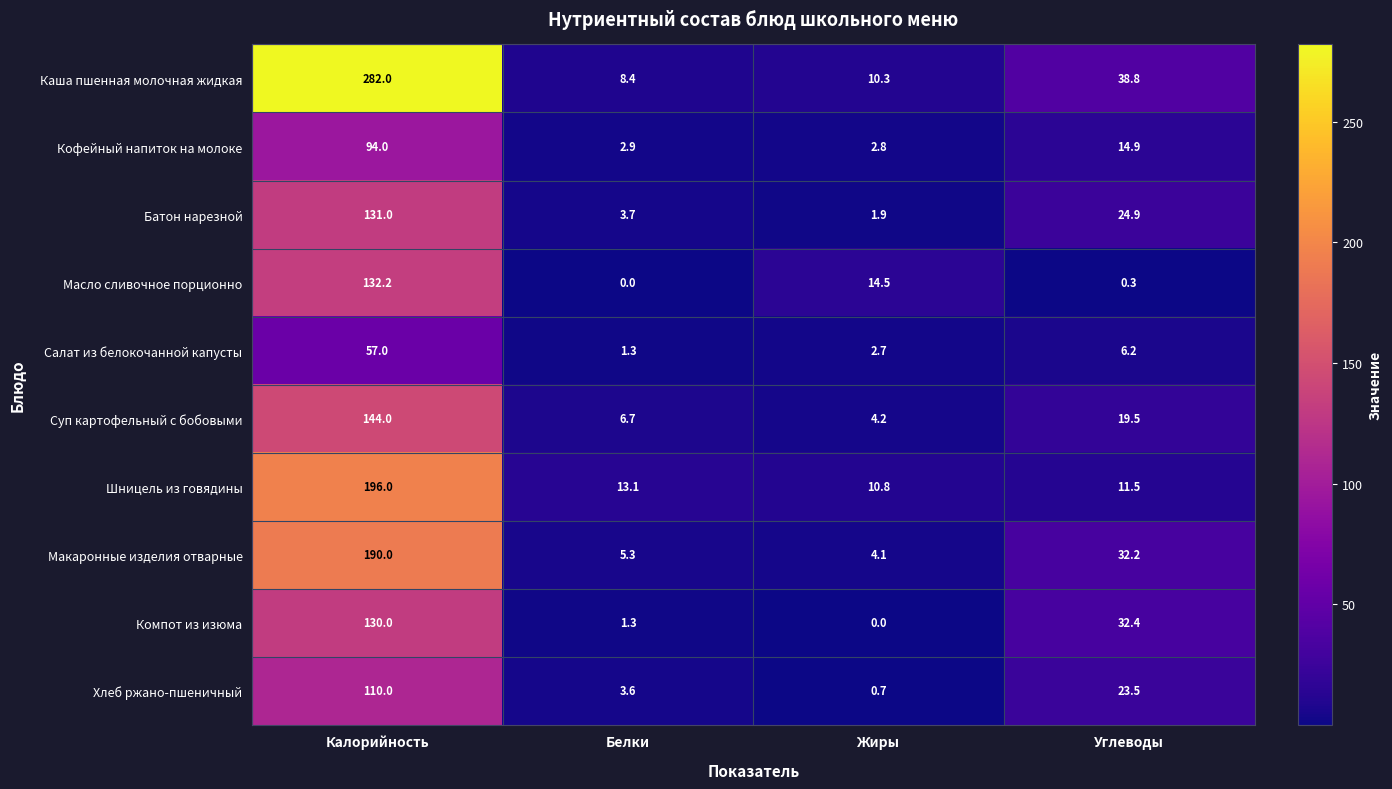

True or false: Салат из белокочанной капусты has a value of 1.3 at Белки.

True